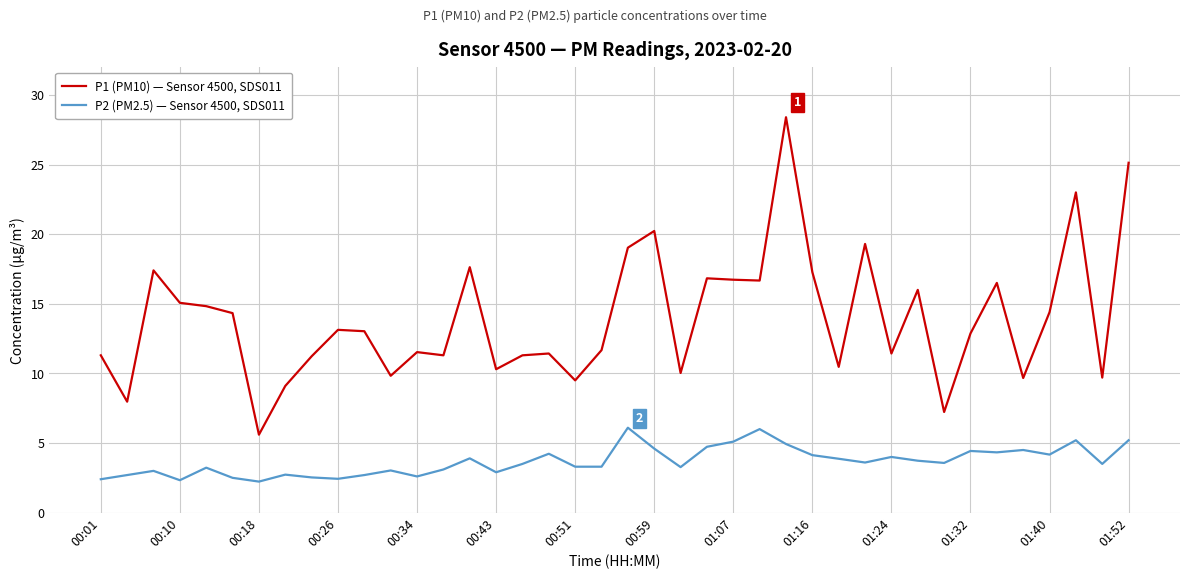

Is this an area chart (filled region under the line)?

No